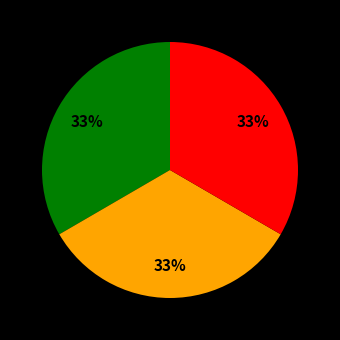

To the nearest percent, what is the average slice percentage?

33%